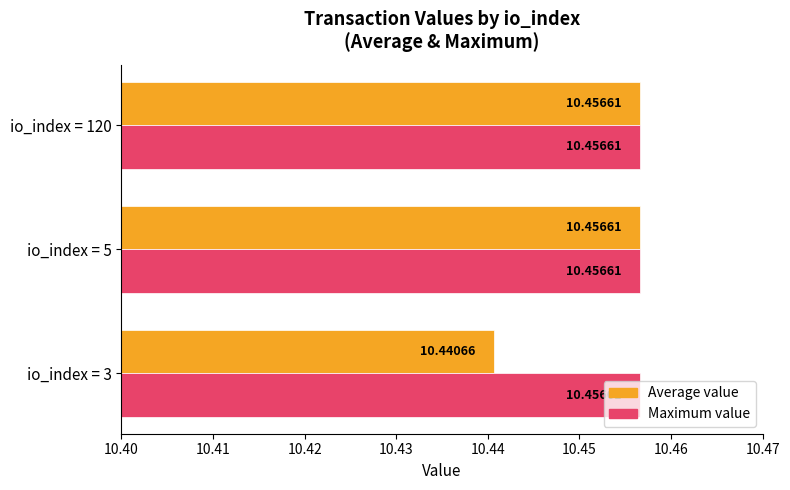

What is the highest value of the Maximum value series?

10.5